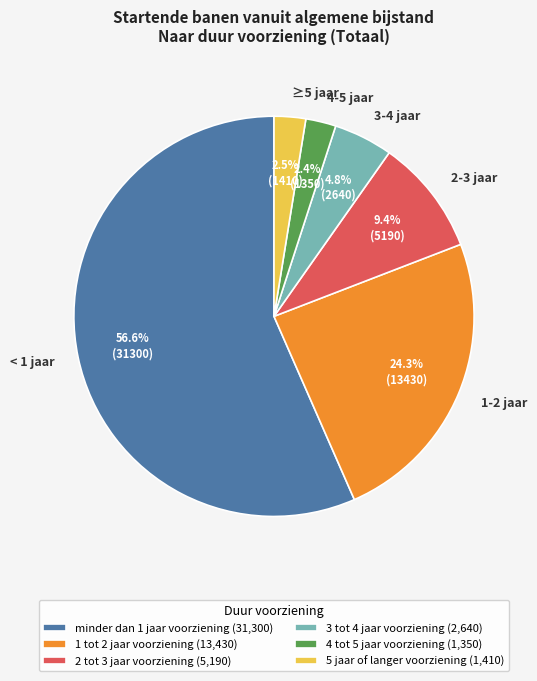

How many segments does this pie chart have?

6